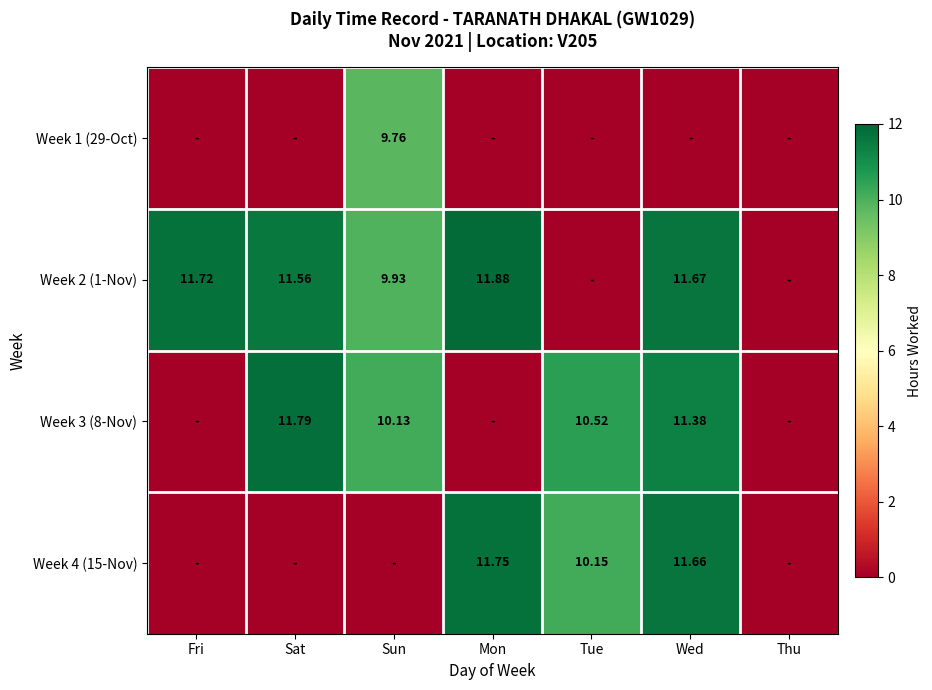

True or false: Week 1 (29-Oct) has a value of 6.1 at Sun.

False